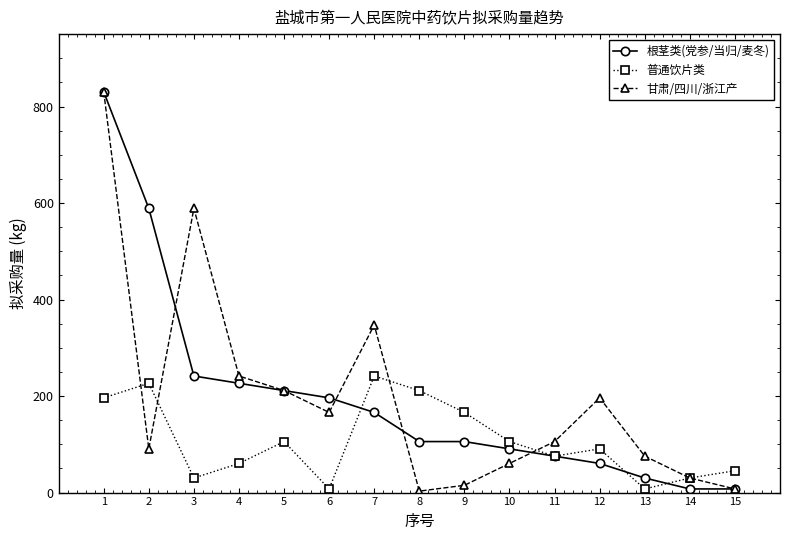

Between 3 and 11, which series saw the biggest shift?

甘肃/四川/浙江产